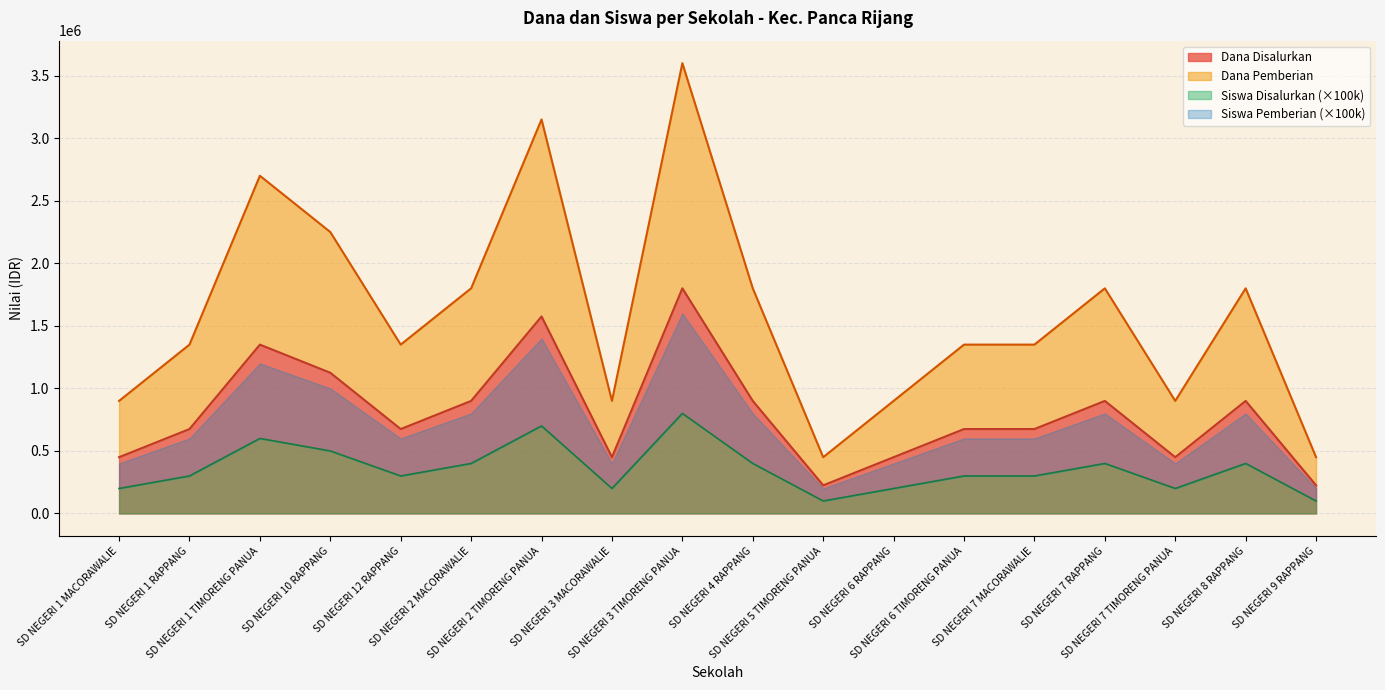

How many Dana Disalurkan values are between 450000 and 900000?

12